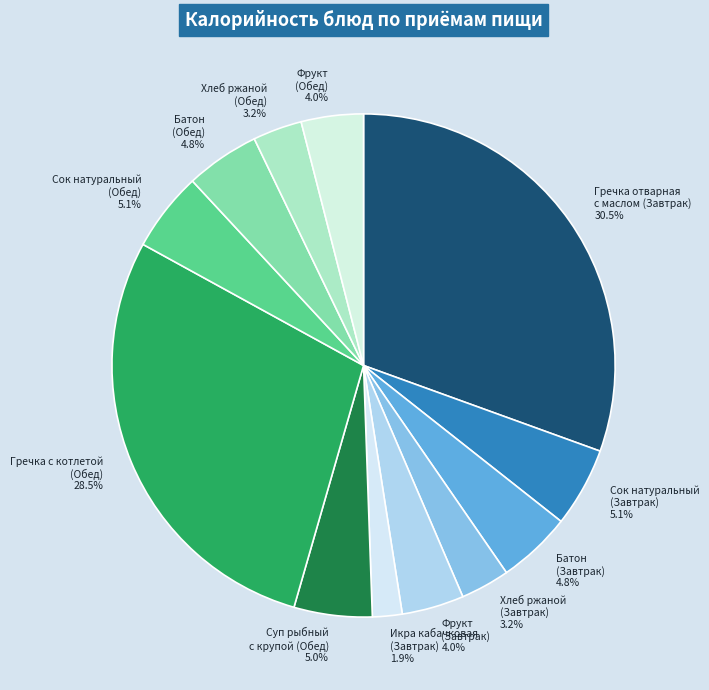

Is there a majority slice in this chart?

No